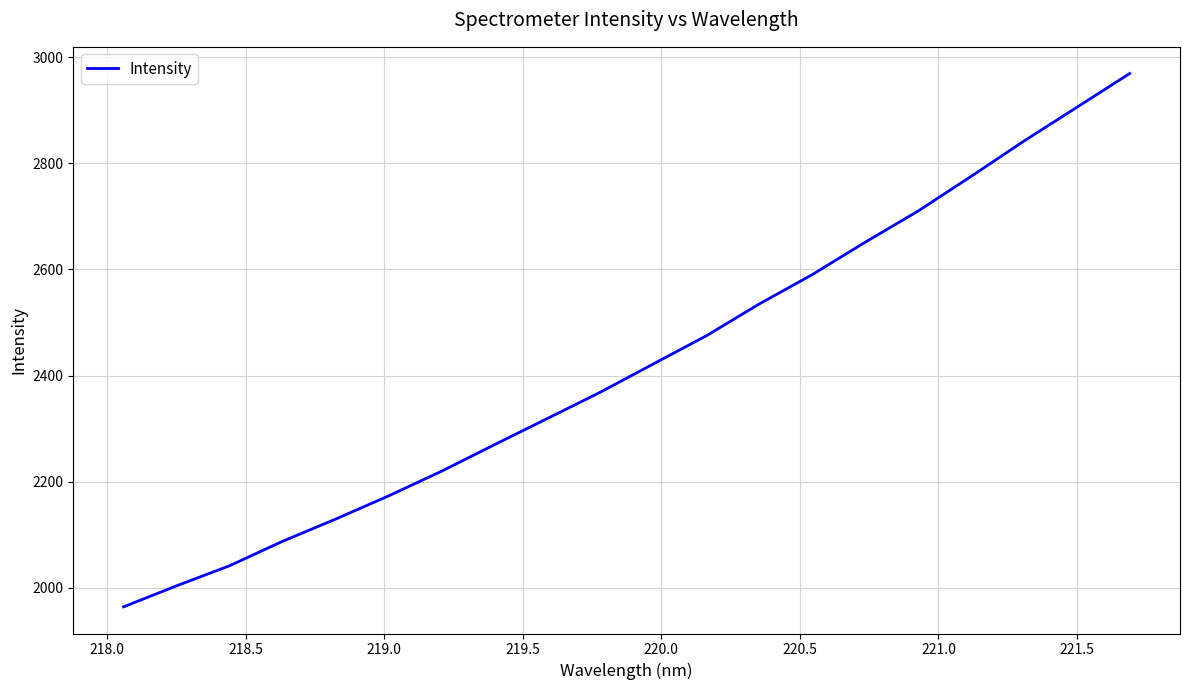

What is the greatest value displayed?

2969.2